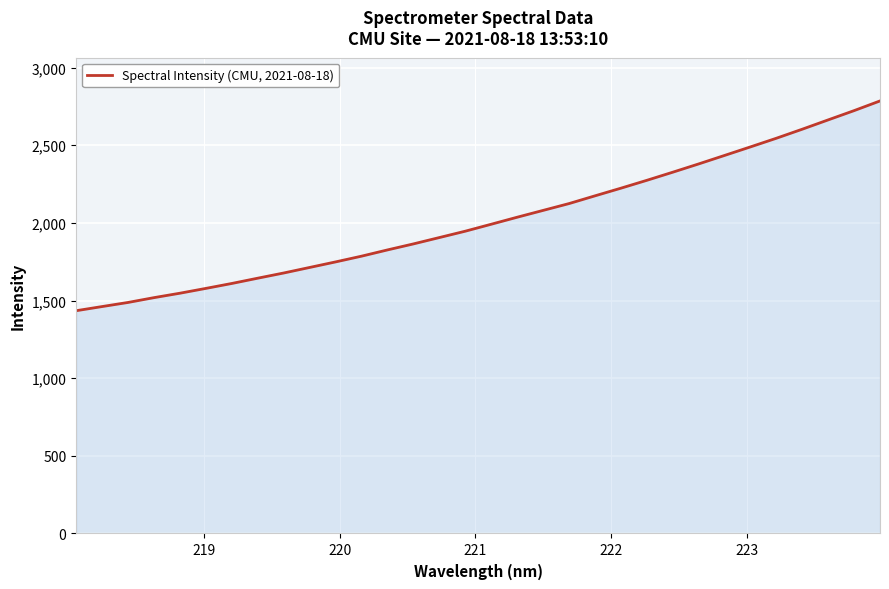

What is the difference between the maximum and minimum values?

1350.8